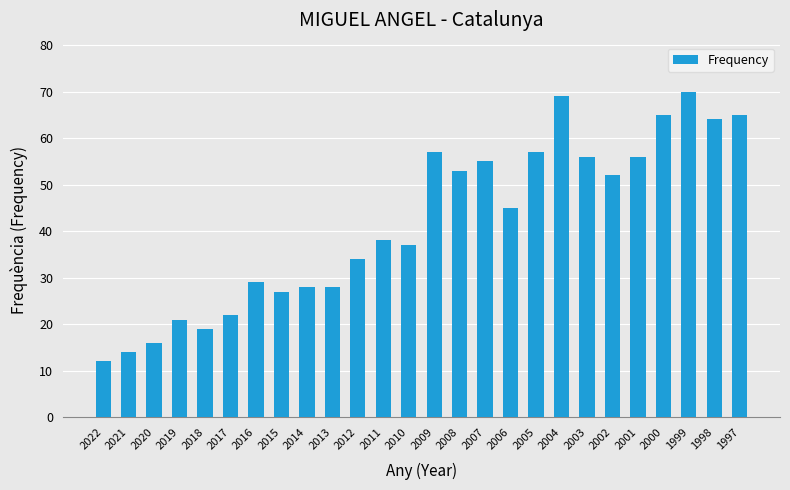

Reading right to left, list all the values displayed in this chart.

65	64	70	65	56	52	56	69	57	45	55	53	57	37	38	34	28	28	27	29	22	19	21	16	14	12